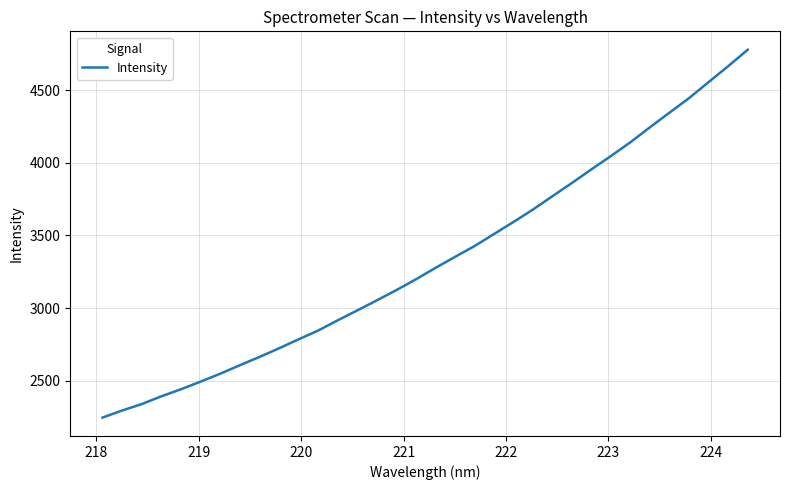

What is the difference between the maximum and minimum values?

2530.4